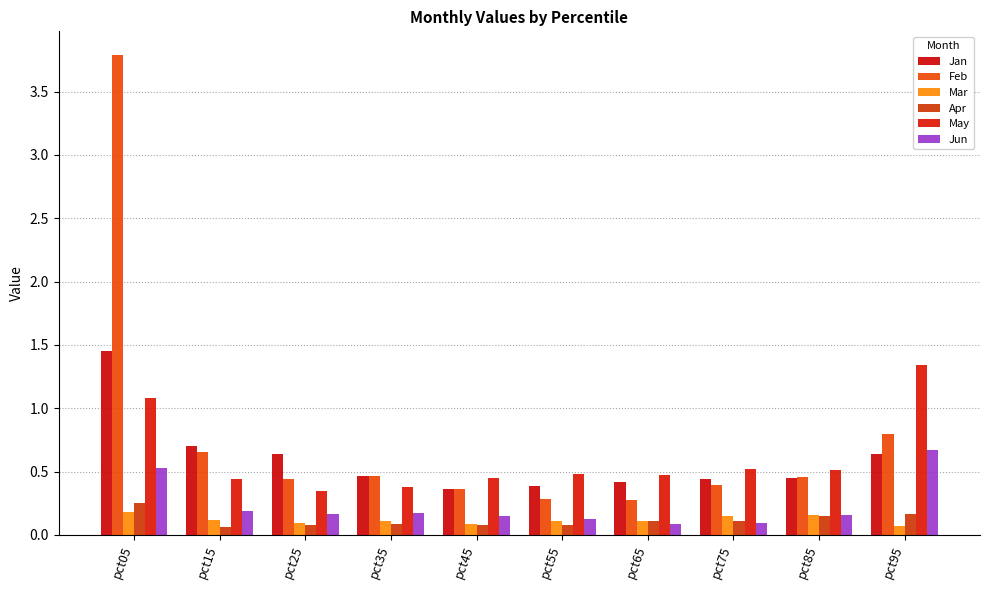

Does the chart contain any negative values?

No